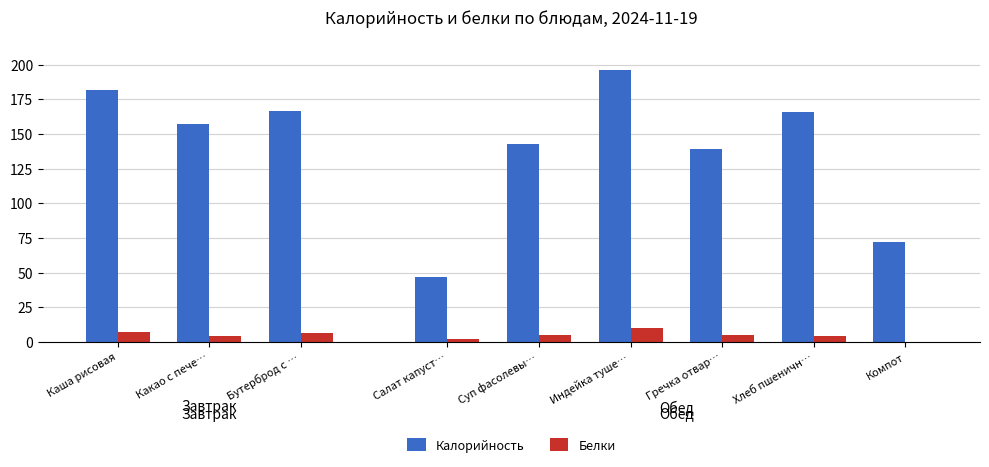

Are the bars grouped side by side (vs. stacked)?

Yes